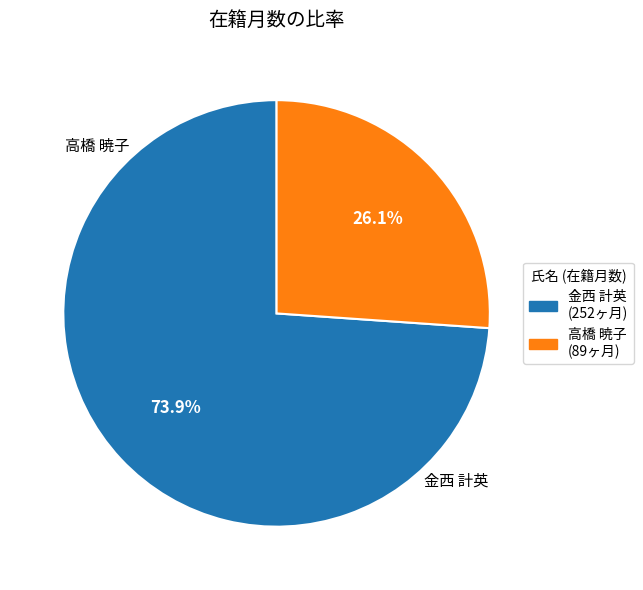

Is it true that 金西 計英 is 74% of the pie?

True